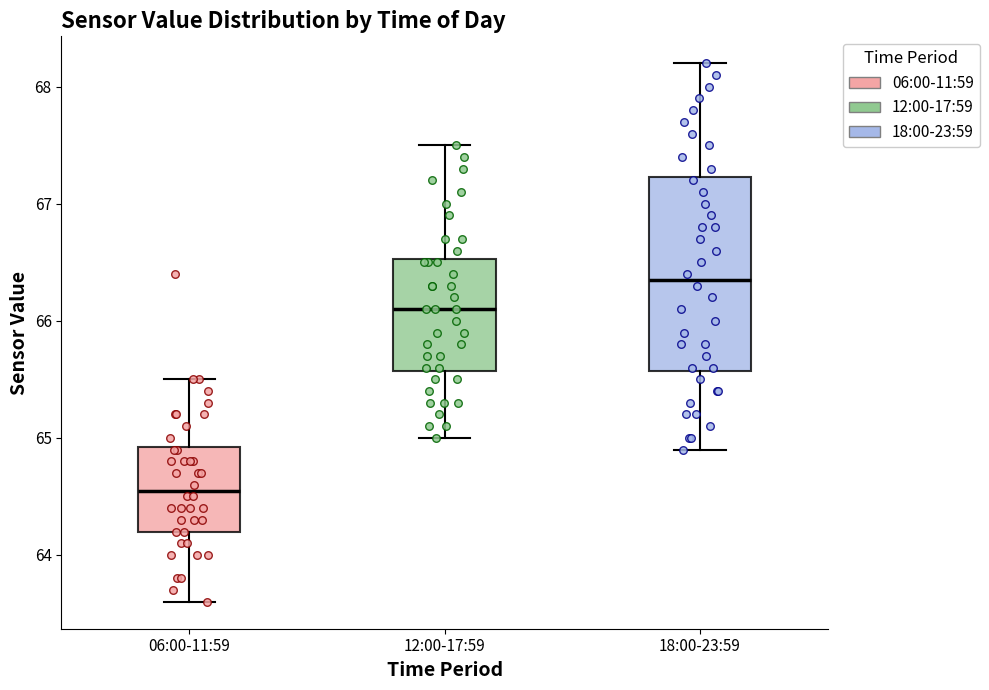

Reading left to right, read every box against the y-axis: the position of its median line, the range the box covers, and the ends of its whiskers. The values are not printed on the chart, so give them approximately, as read against the axis.

06:00-11:59: median 64.6, box 64.2 to 64.9, whiskers 63.6 to 65.5
12:00-17:59: median 66.1, box 65.6 to 66.5, whiskers 65.0 to 67.5
18:00-23:59: median 66.4, box 65.6 to 67.2, whiskers 64.9 to 68.2